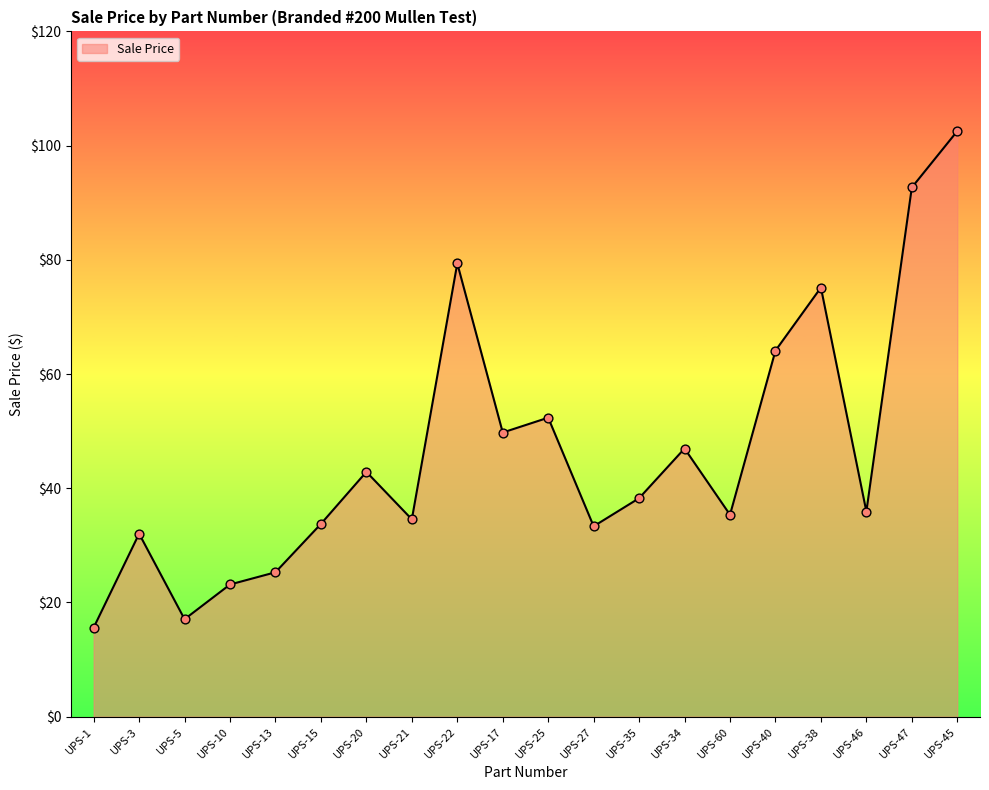

What is the change in value from UPS-15 to UPS-60?

+1.6